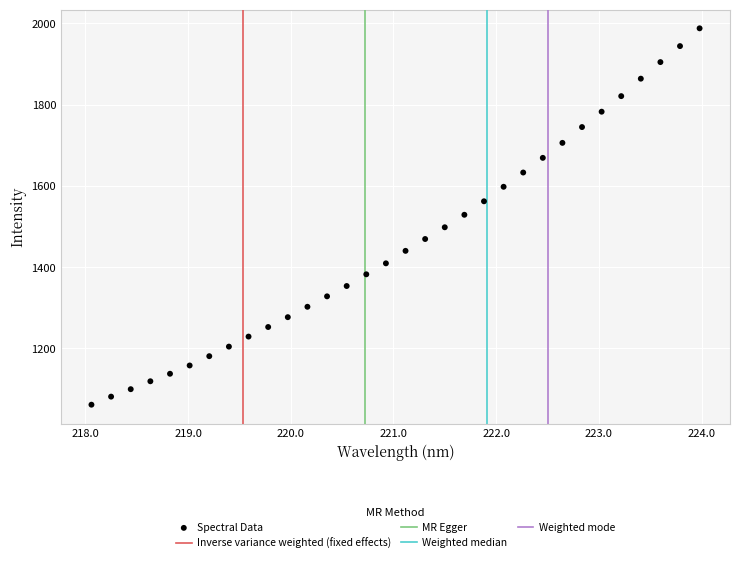

What is the range of X values (max minus min)?

5.9